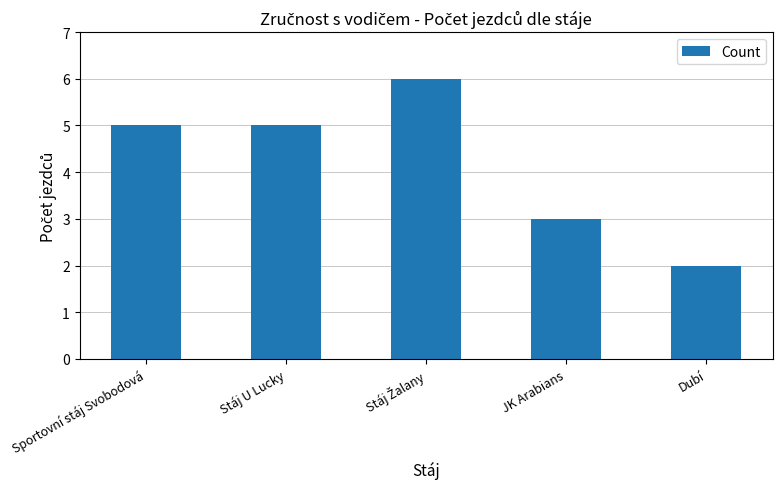

What is the ratio of the value at Dubí to the value at Sportovní stáj Svobodová?

0.4